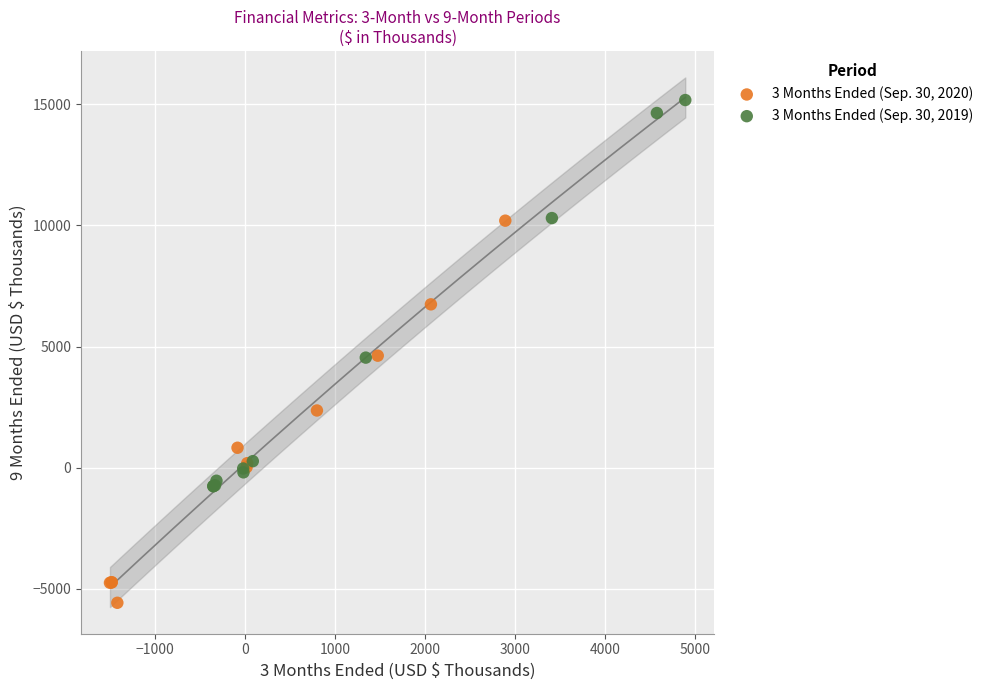

Which series contains the highest Y value?

3 Months Ended (Sep. 30, 2019)